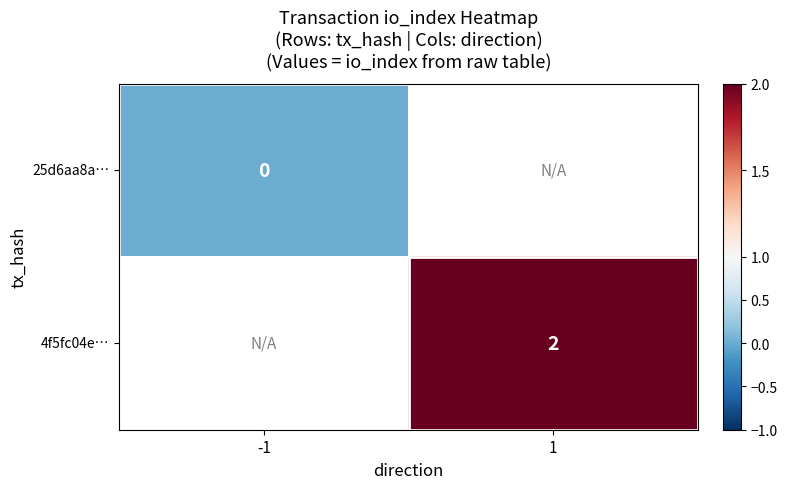

Is it true that 4f5fc04e… equals 2 at 1?

True